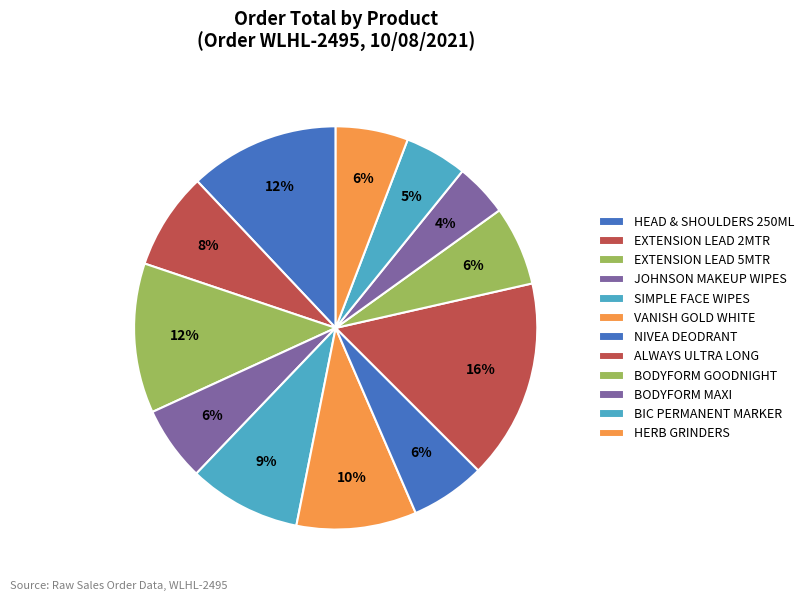

Does any single category account for the majority?

No